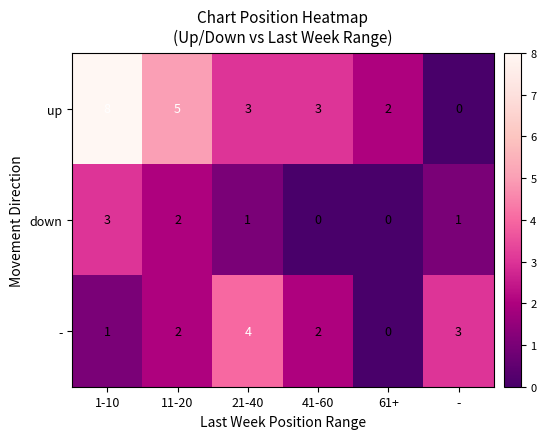

What is the sum of the up values at 11-20 and -?

5